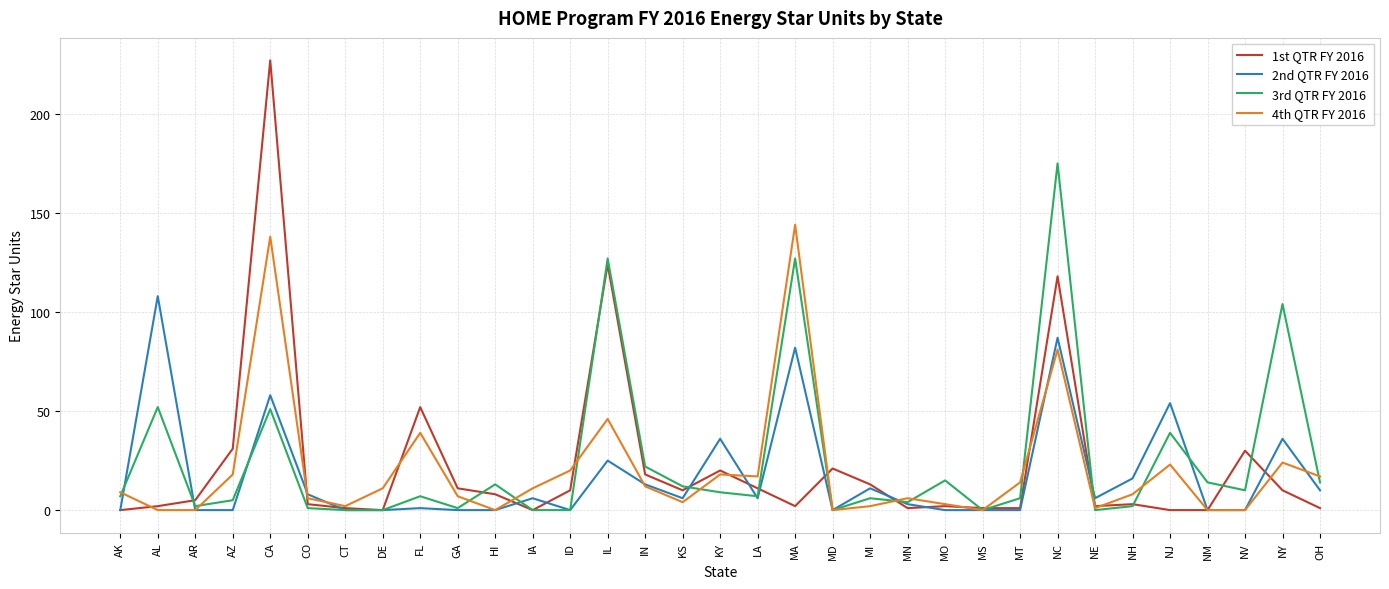

Which series has the largest total across all categories?

3rd QTR FY 2016